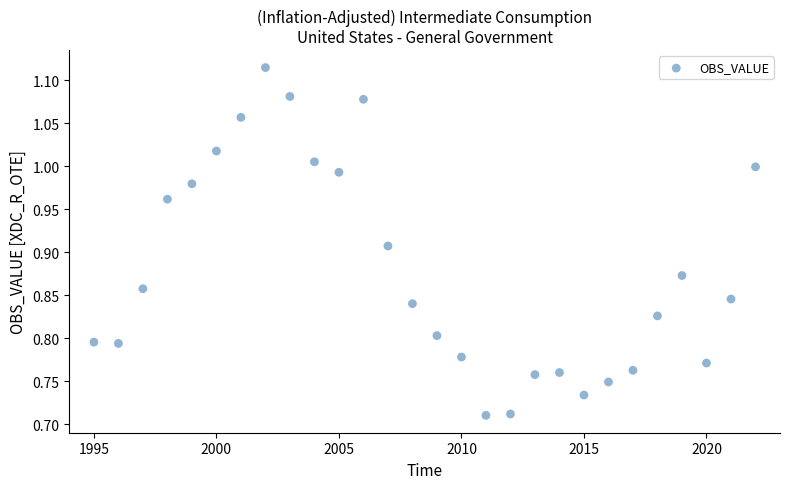

What is the range of Y values (max minus min)?

0.4